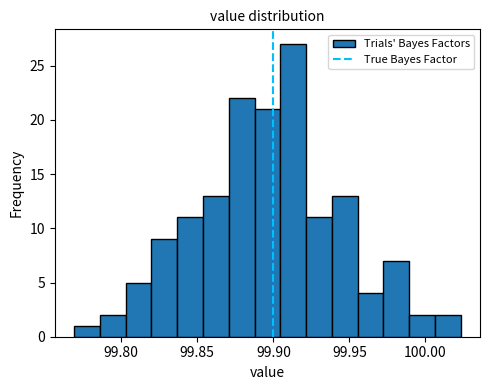

Around what value on the x-axis is the tallest bar? Give the approximate position of its centre, as read against the axis.

99.915